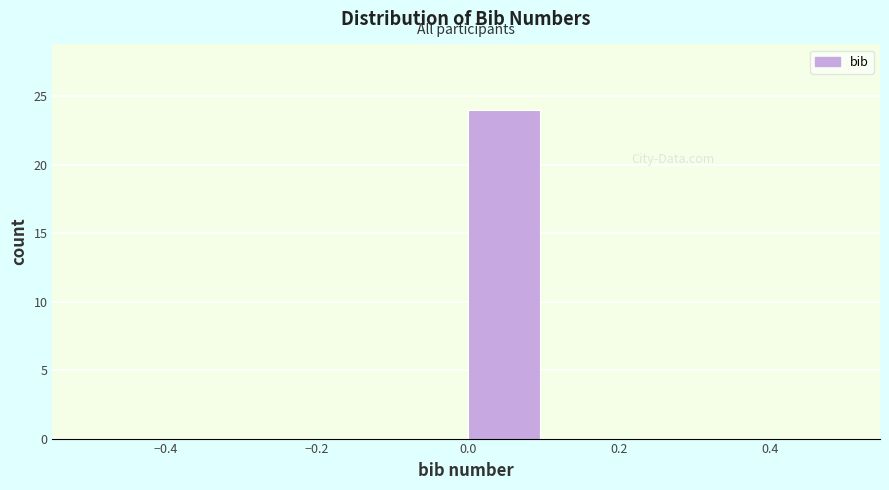

How tall is the bar that spans 0.0 to 0.1 on the x-axis? The values are not printed on the chart, so give them approximately, as read against the axis.

24